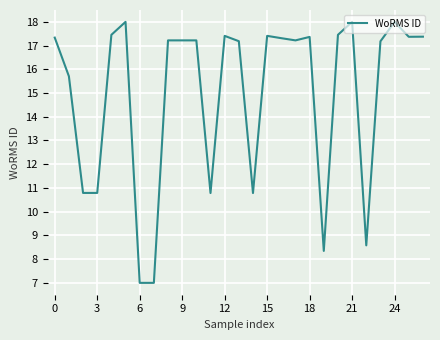

What is the greatest value displayed?

18.0